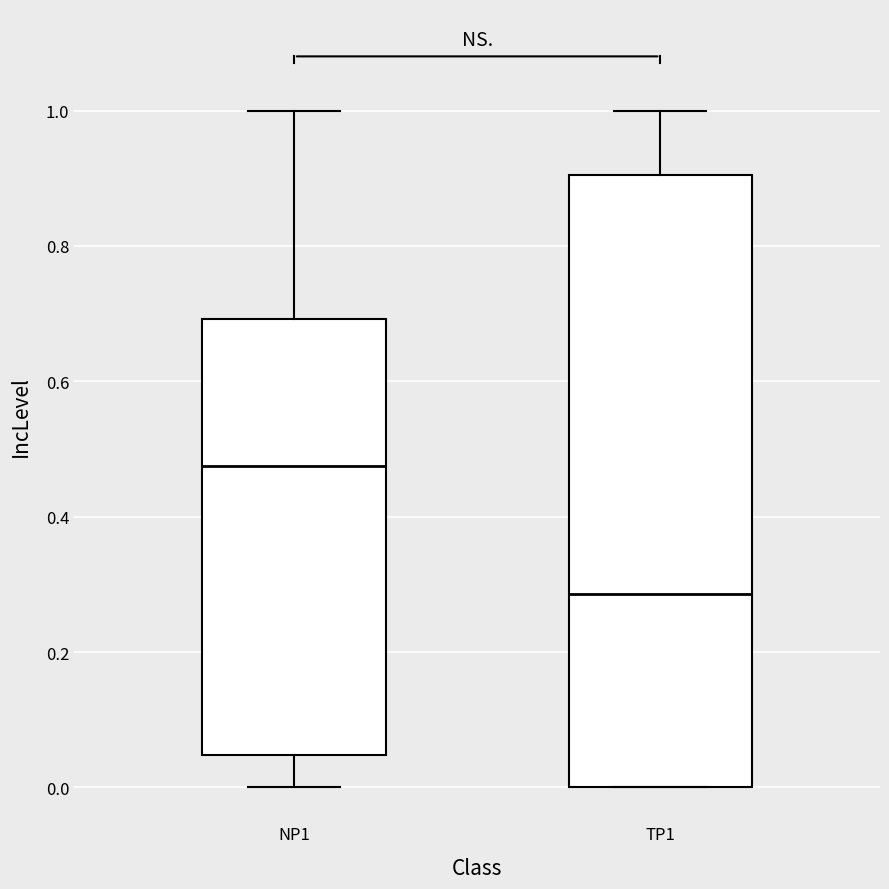

Where is the lower edge of the box for TP1 on the y-axis? The values are not printed on the chart, so give them approximately, as read against the axis.

0.00